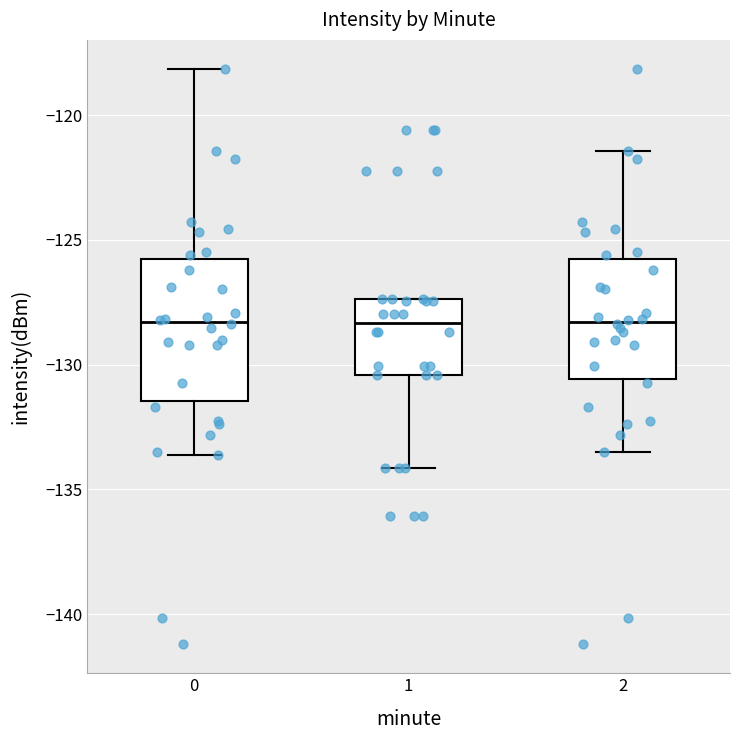

Reading left to right, transcribe this box plot: for each box, give where its median line is, the range the box spans, and where its two whiskers end, as read against the y-axis. The values are not printed on the chart, so give them approximately, as read against the axis.

0: median -128.5, box -131.5 to -126.0, whiskers -133.5 to -118.0
1: median -128.5, box -130.5 to -127.5, whiskers -134.0 to -127.5
2: median -128.5, box -130.5 to -126.0, whiskers -133.5 to -121.5